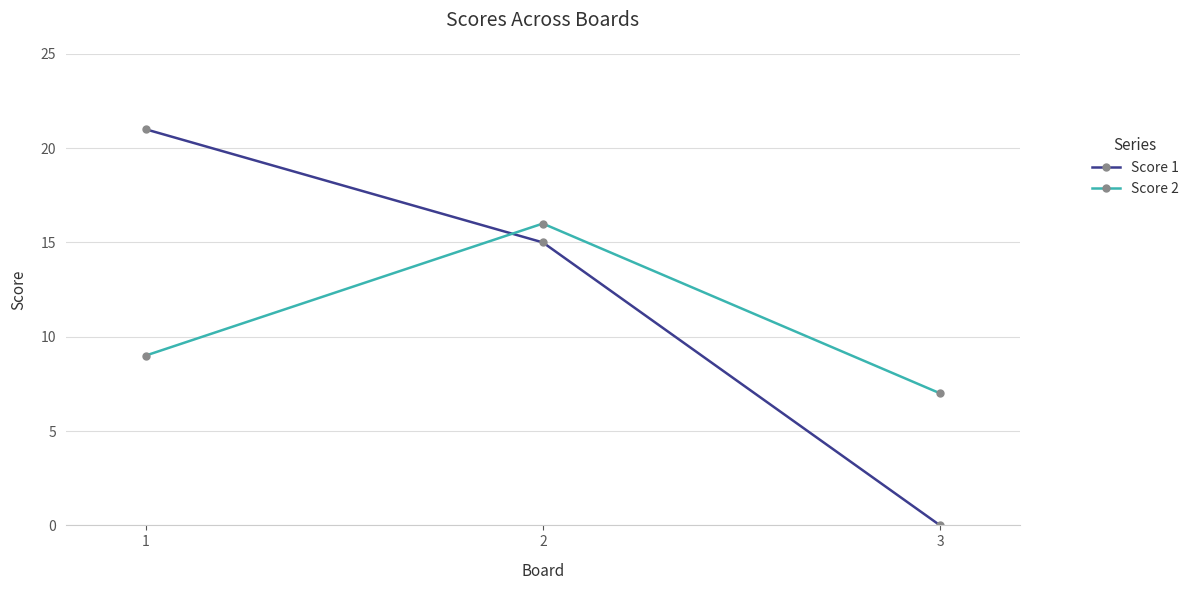

The Score 1 series shows 22 at 2. True or false?

False